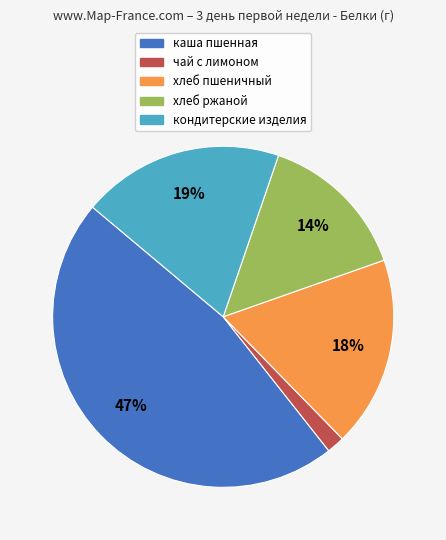

To the nearest percent, what percentage of the pie is хлеб пшеничный?

18%